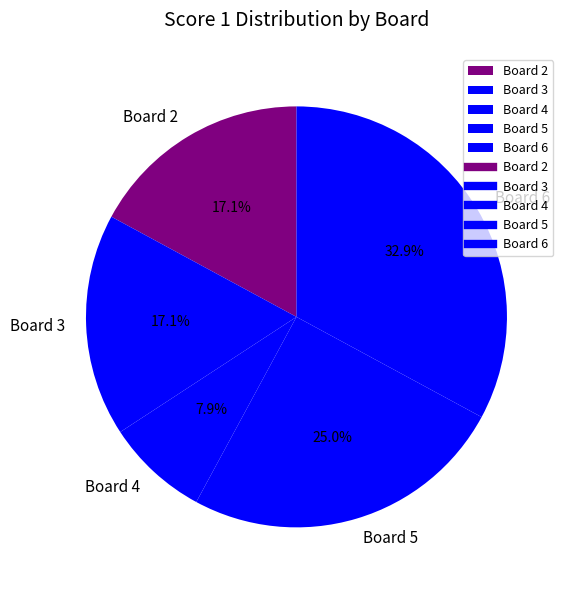

Between Board 6 and Board 5, which is larger?

Board 6